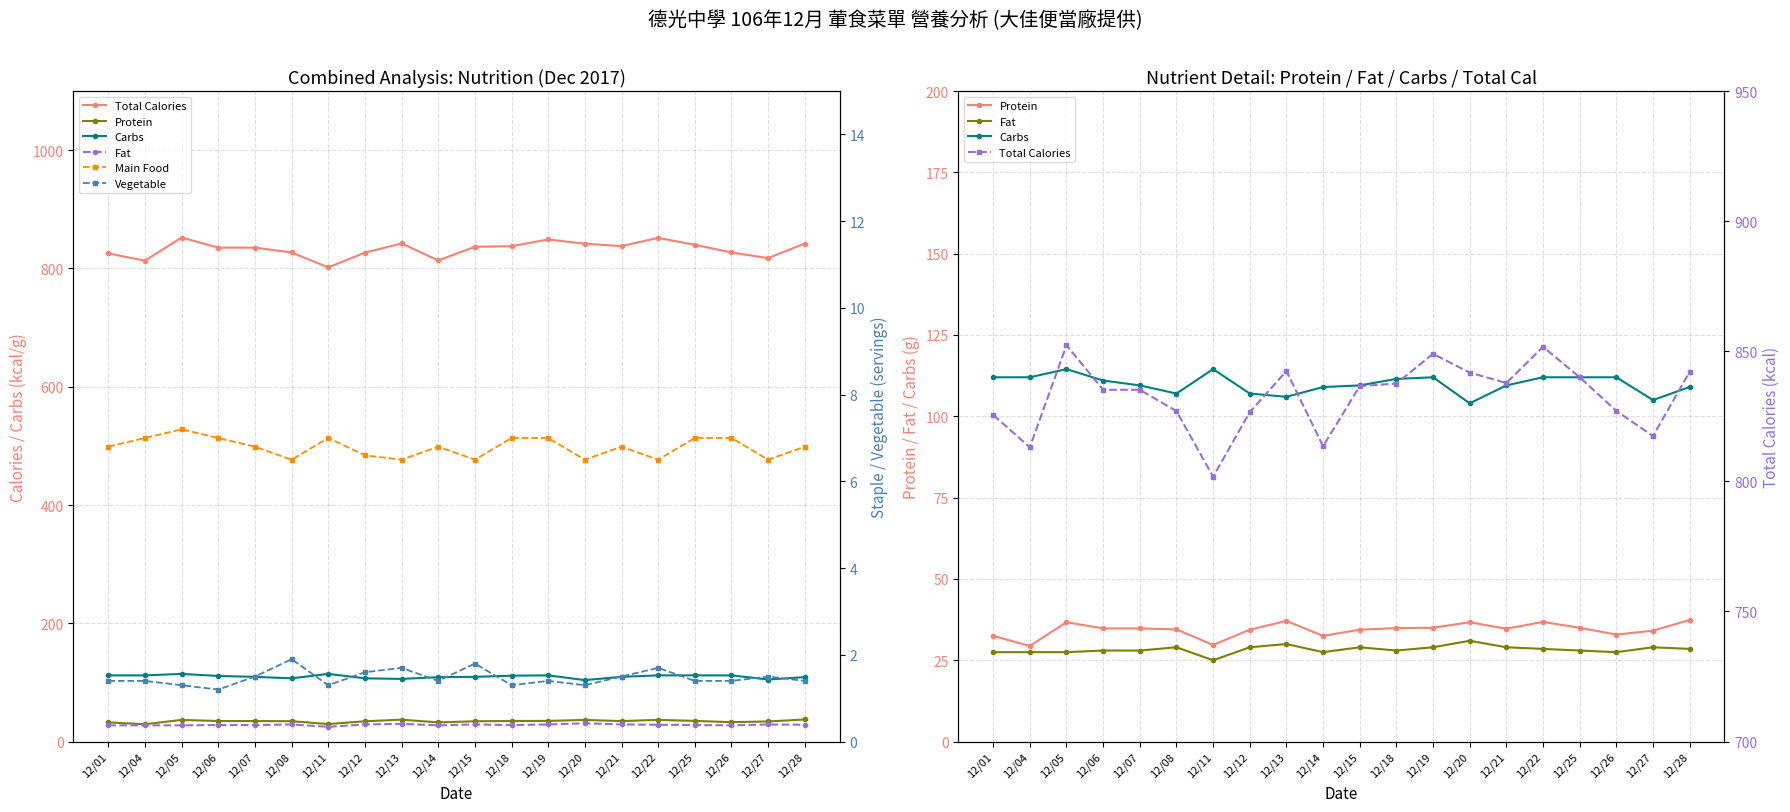

What is the sum of all Fat values?

566.5